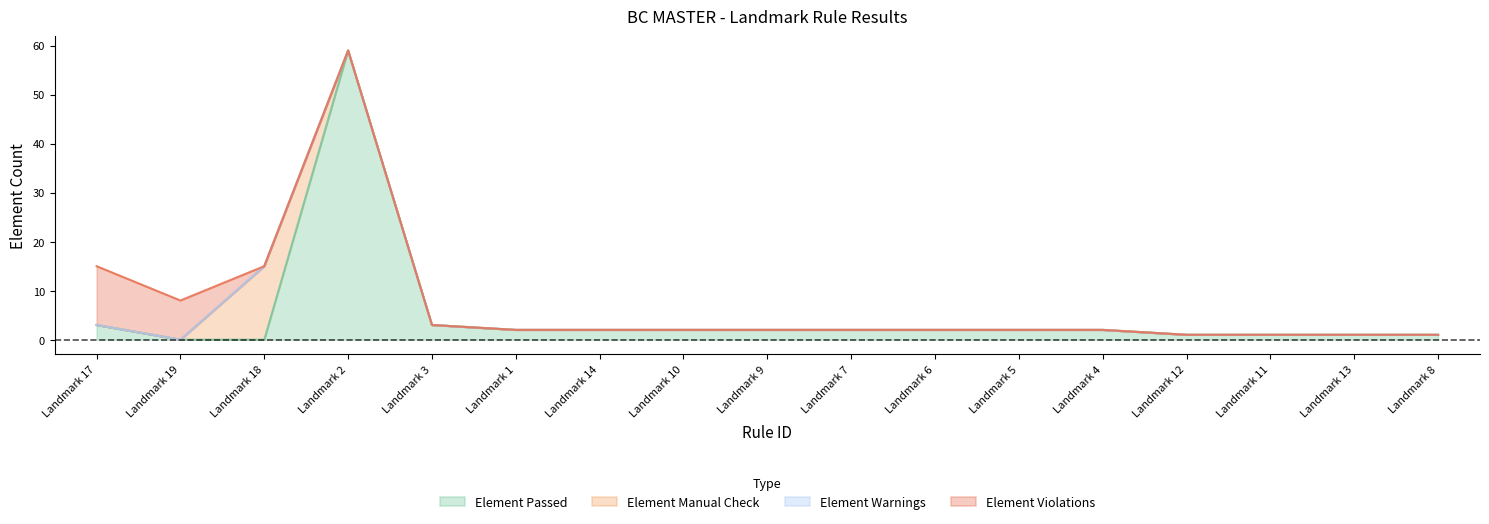

Does the chart display data point markers on the line(s)?

No